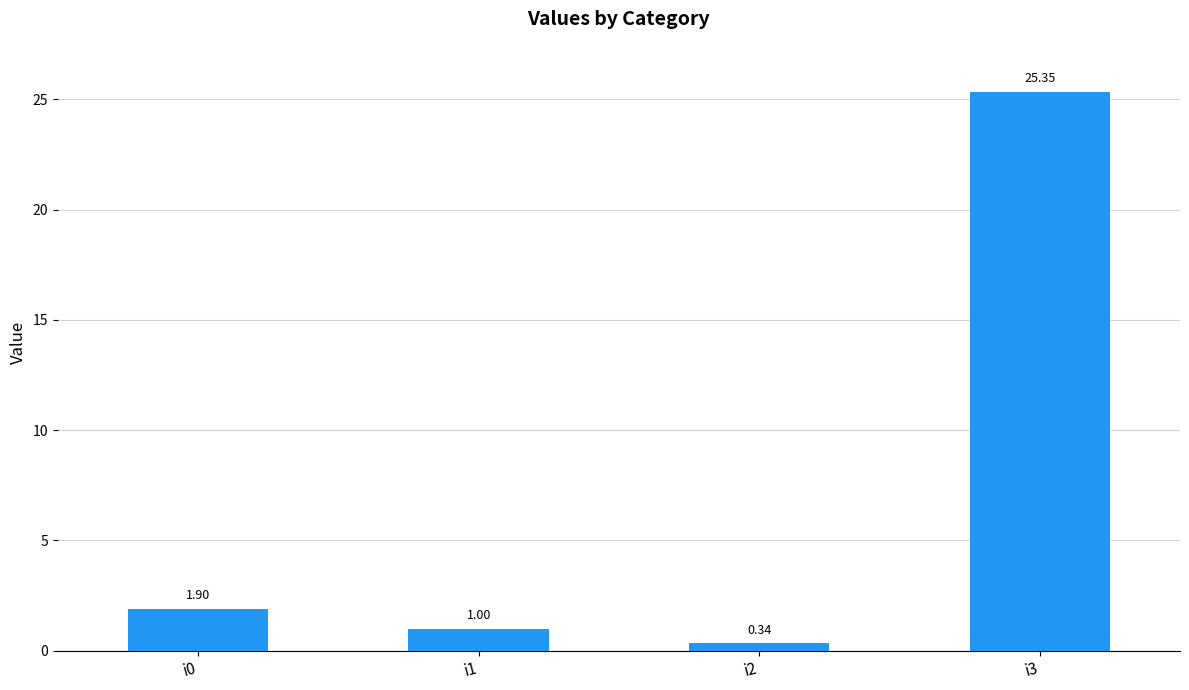

What is the sum of the values at i2 and i3?

25.7